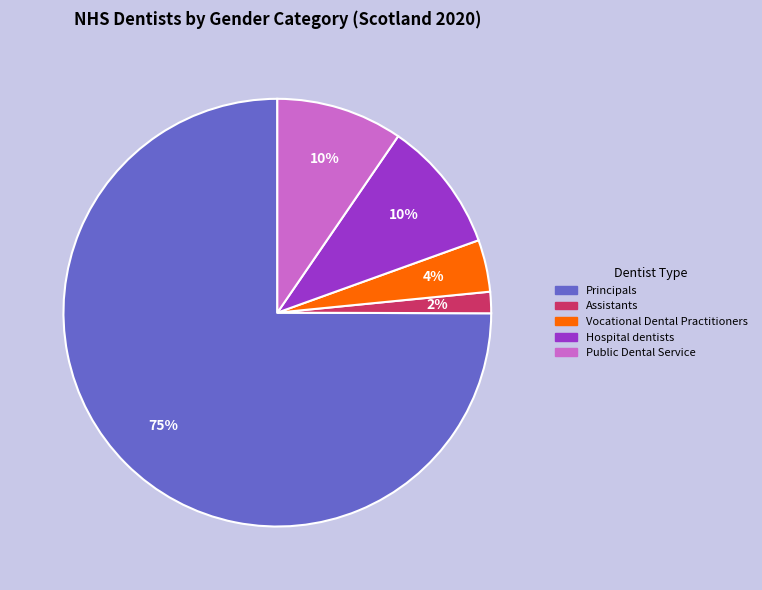

Between Public Dental Service and Vocational Dental Practitioners, which is larger?

Public Dental Service